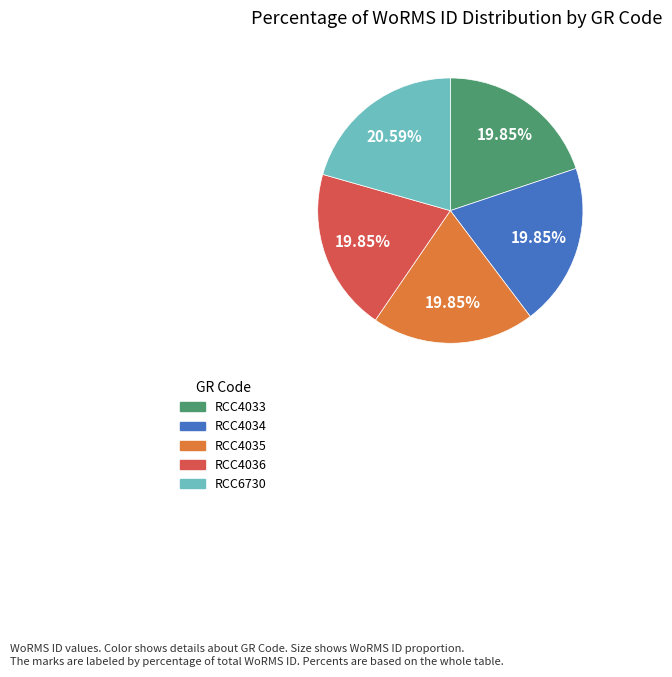

Which has a higher value, RCC4036 or RCC6730?

RCC6730